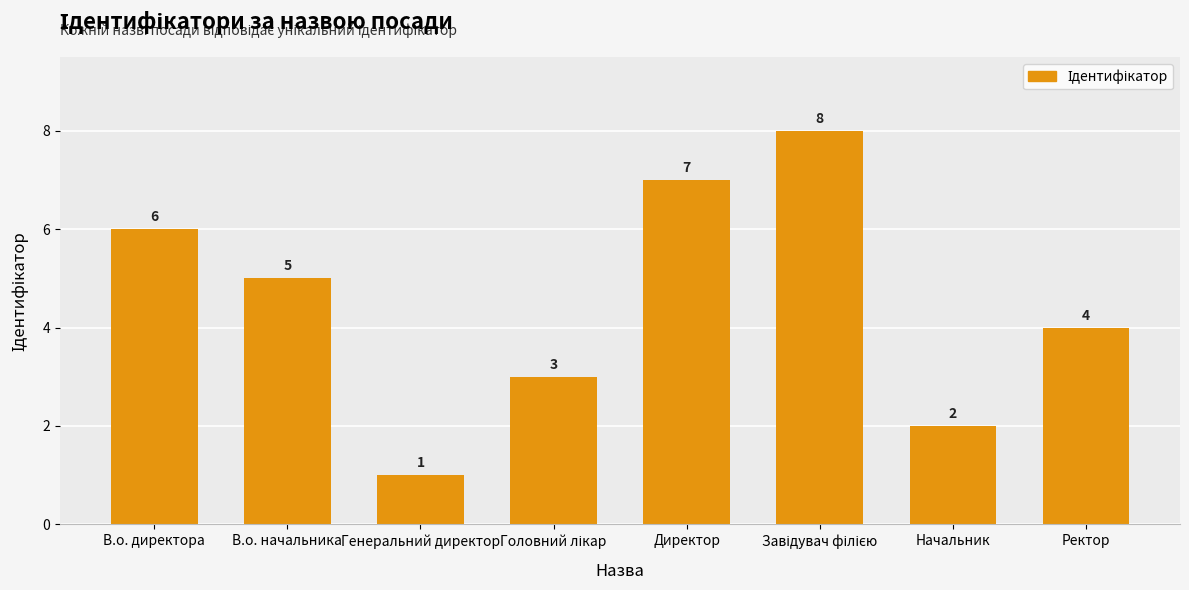

What is the label of the 6th bar from the right?

Генеральний директор